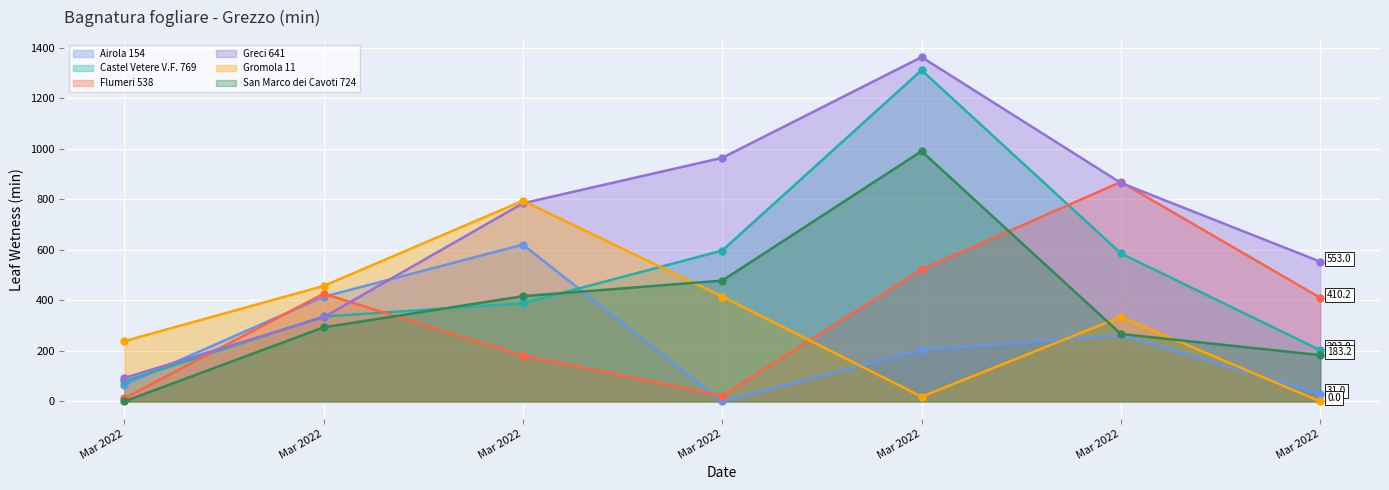

Does the chart display data point markers on the line(s)?

Yes